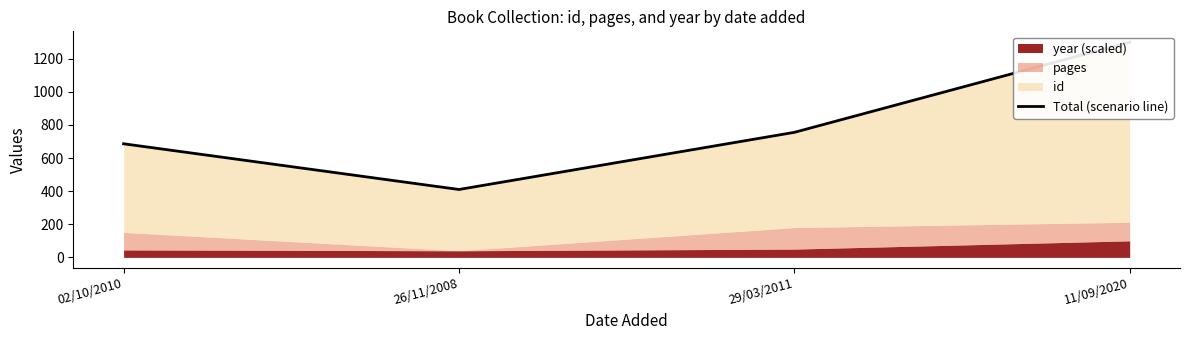

Reading left to right, extract all data points from this chart.

02/10/2010=686	26/11/2008=410	29/03/2011=755	11/09/2020=1300